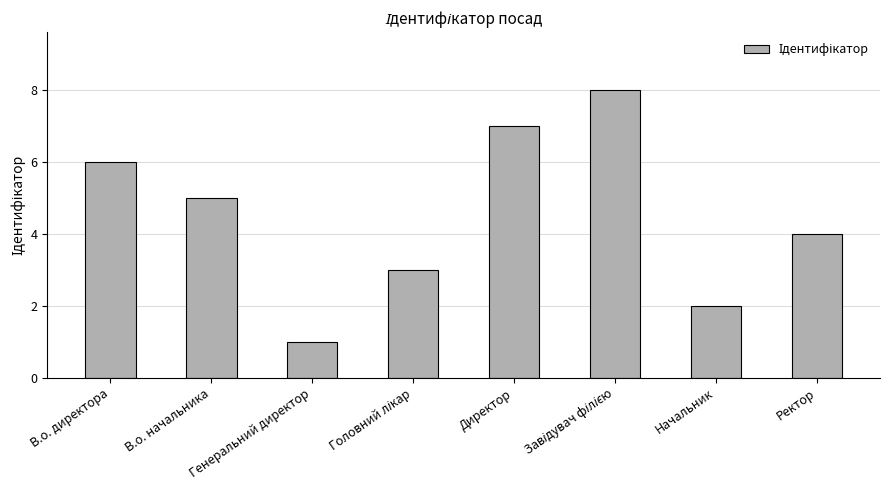

The value at Генеральний директор is 0. True or false?

False